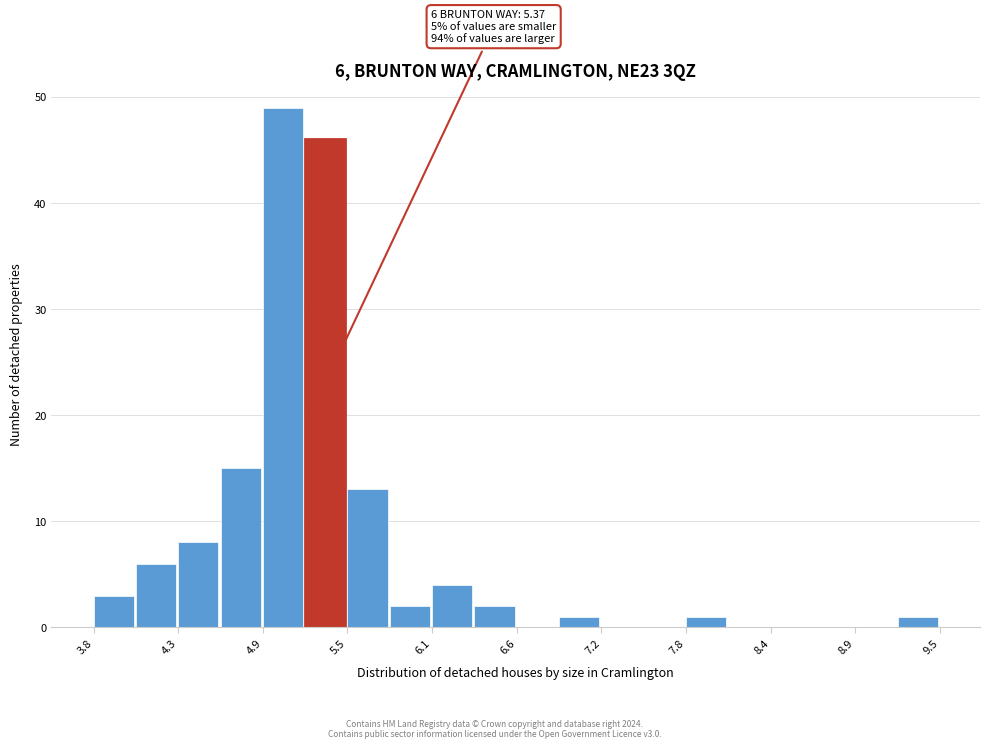

Read against the x-axis, roughly where is the centre of the tallest bar?

5.1